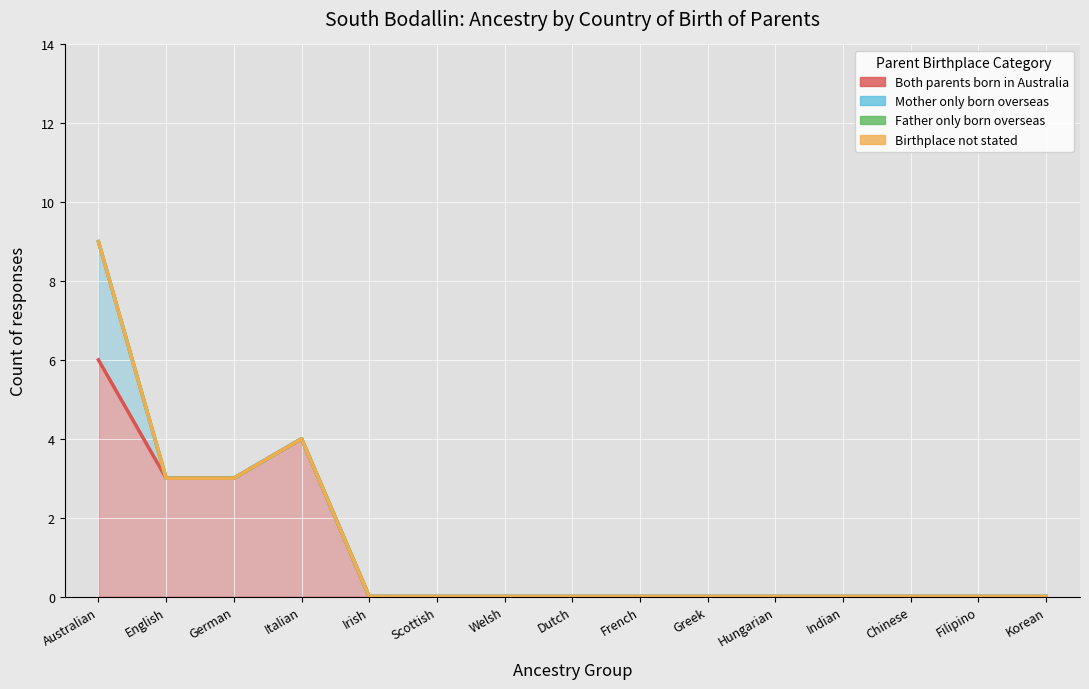

Which series has the largest total across all categories?

Both parents born in Australia